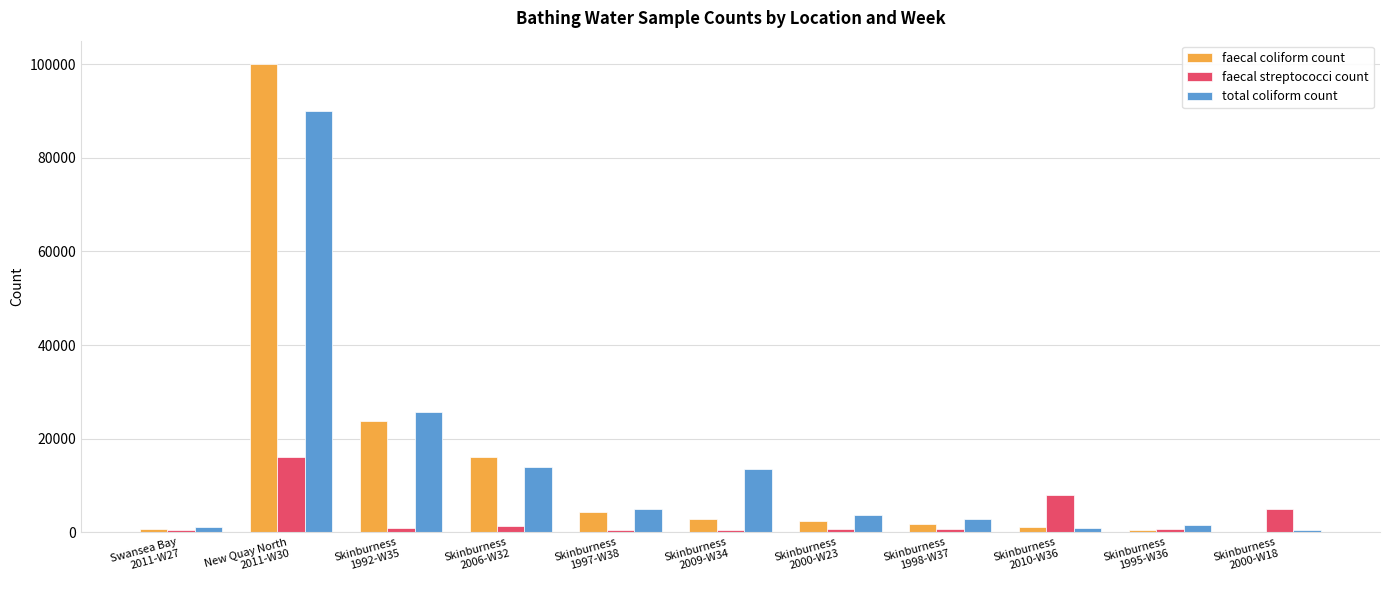

Between Skinburness
2009-W34 and Skinburness
1995-W36, which series saw the biggest shift?

total coliform count